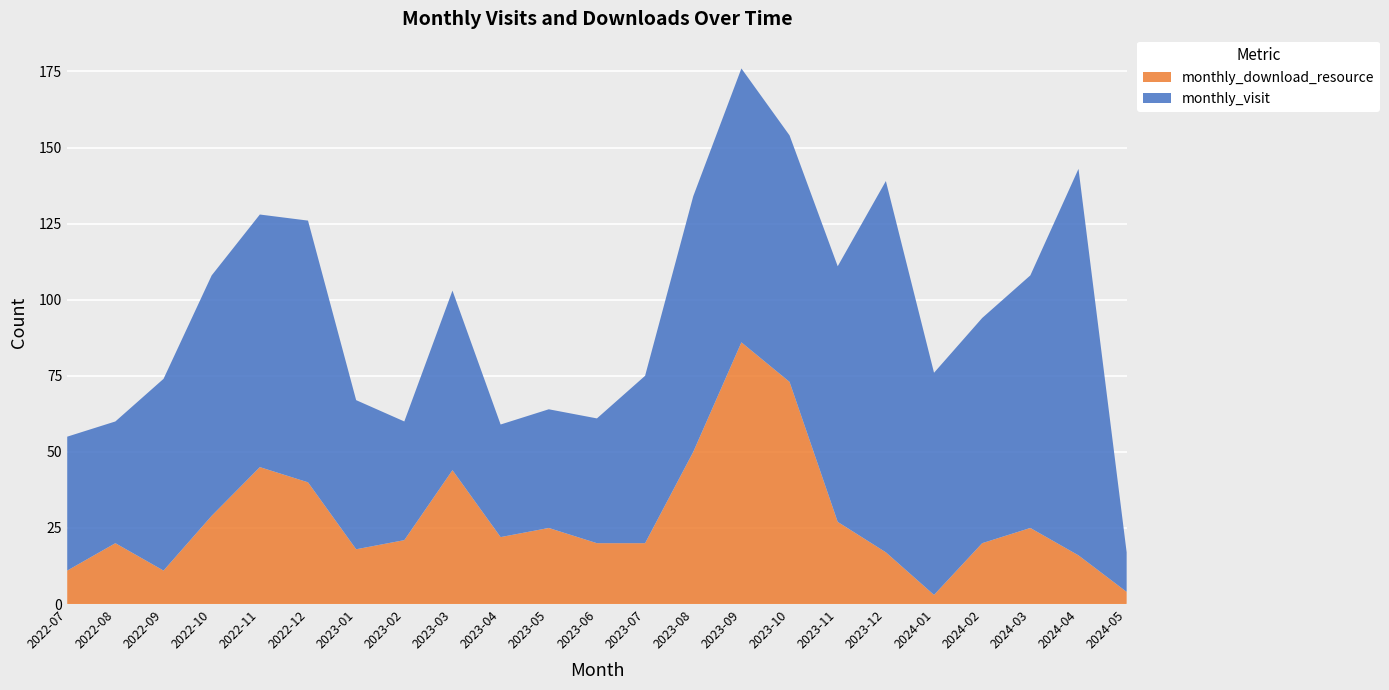

Reading left to right, extract all data points from this chart.

monthly_visit: 44	40	63	79	83	86	49	39	59	37	39	41	55	84	90	81	84	122	73	74	83	127	13
monthly_download_resource: 11	20	11	29	45	40	18	21	44	22	25	20	20	50	86	73	27	17	3	20	25	16	4